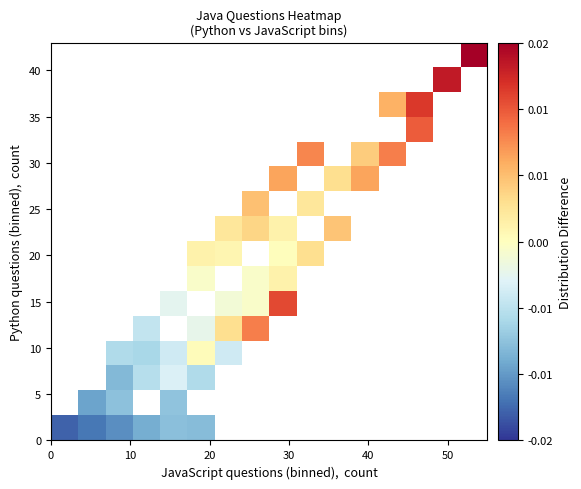

At how many categories does at least one series exceed 0?

11